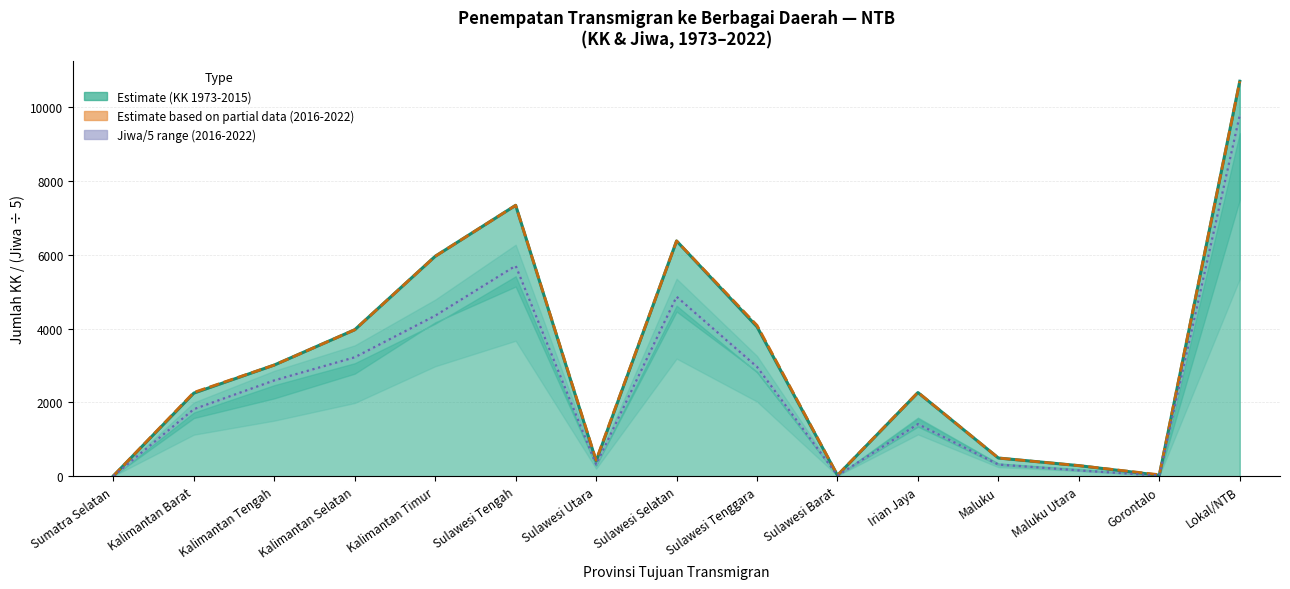

Where does the Jiwa/5 base line series first go above 1817?

Kalimantan Barat